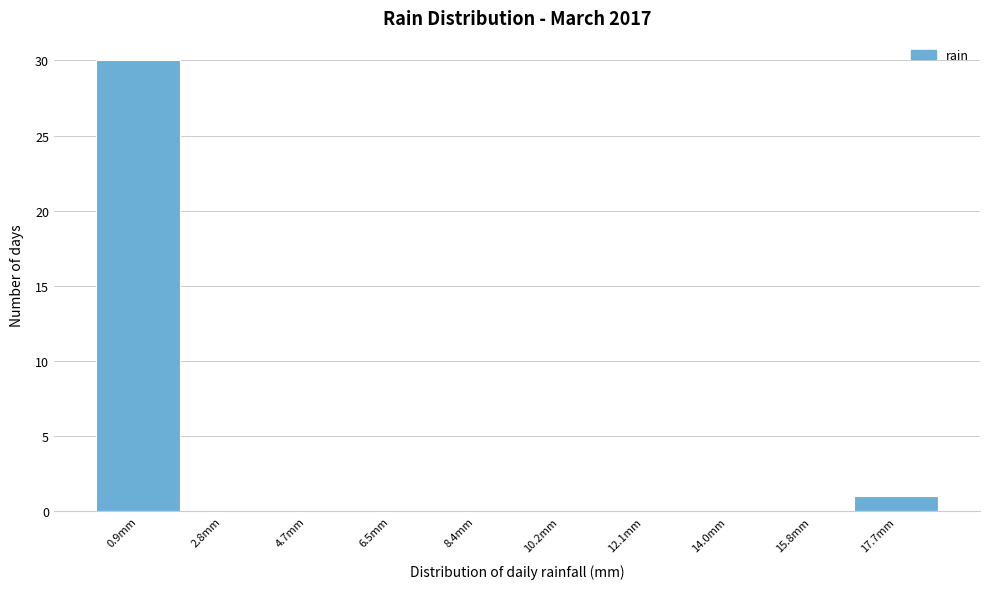

What is the height of the bar covering 0.00 to 1.86 on the x-axis? Neither the bar edges nor the heights are printed on the chart, so give them approximately, as read against the axes.

30